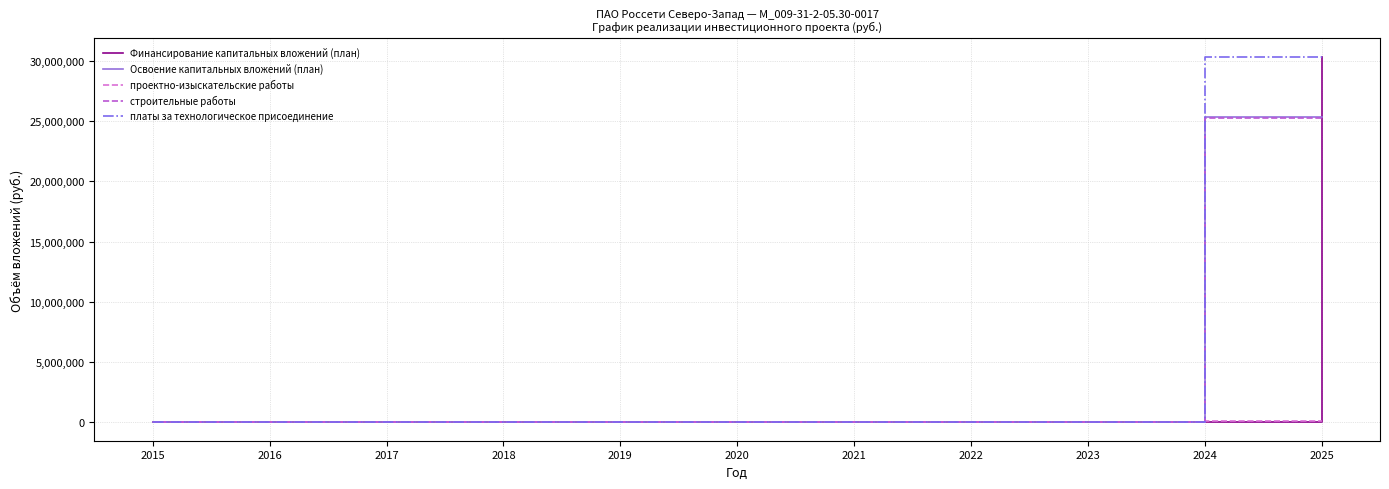

At which category is the sum across all series the highest?

2025